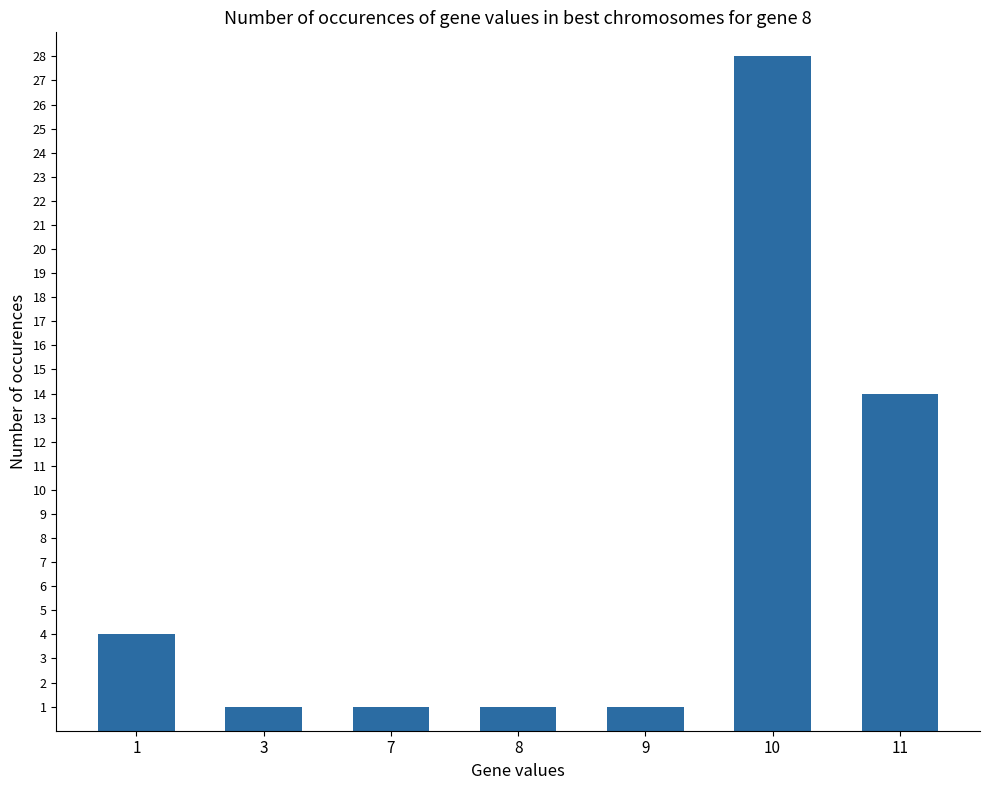

Approximately how many times larger is the value at 9 compared to 3?

1.0